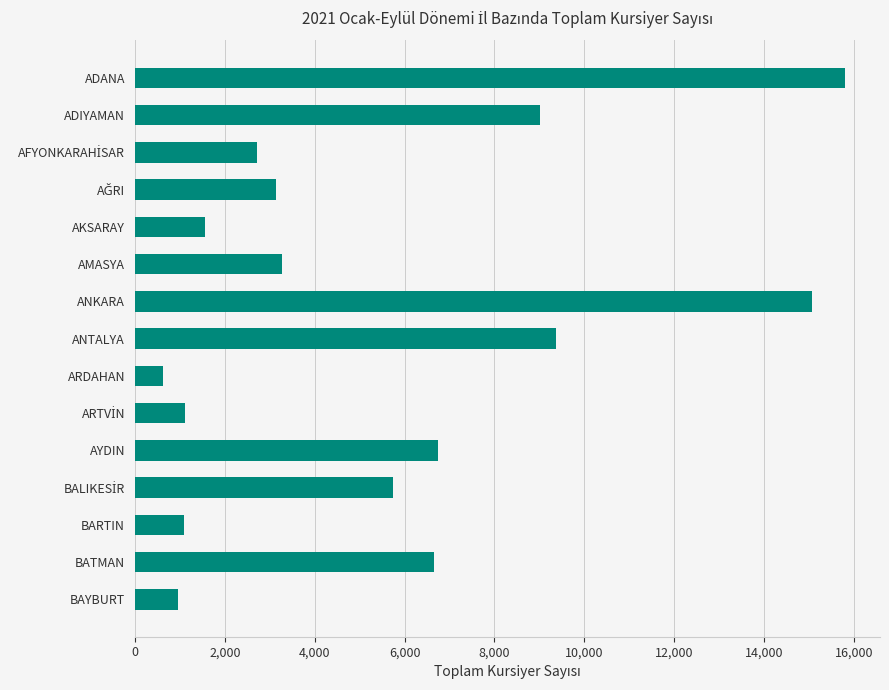

Does the chart contain any negative values?

No